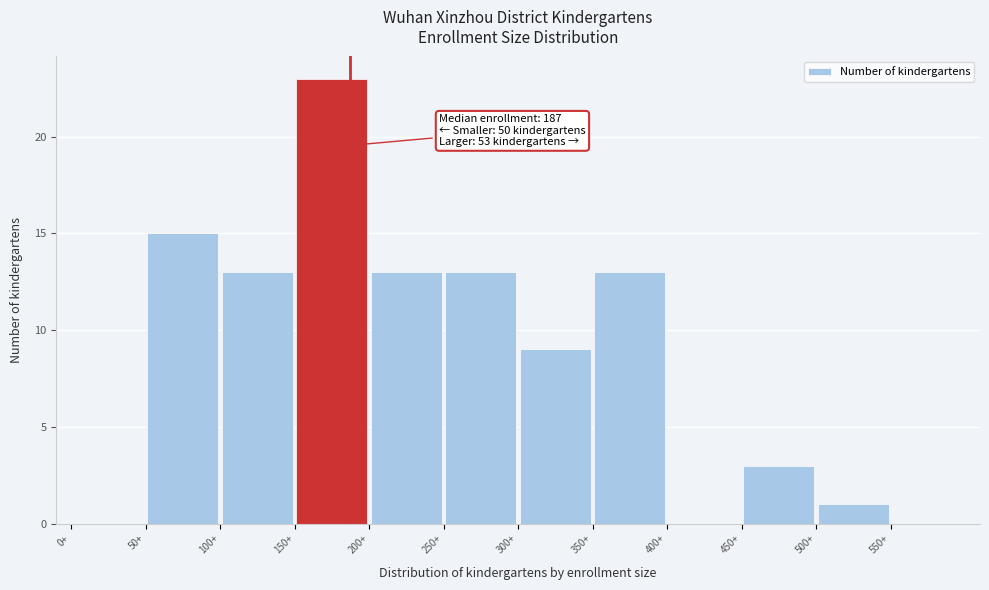

Which range on the x-axis has the tallest bar?

150 to 200